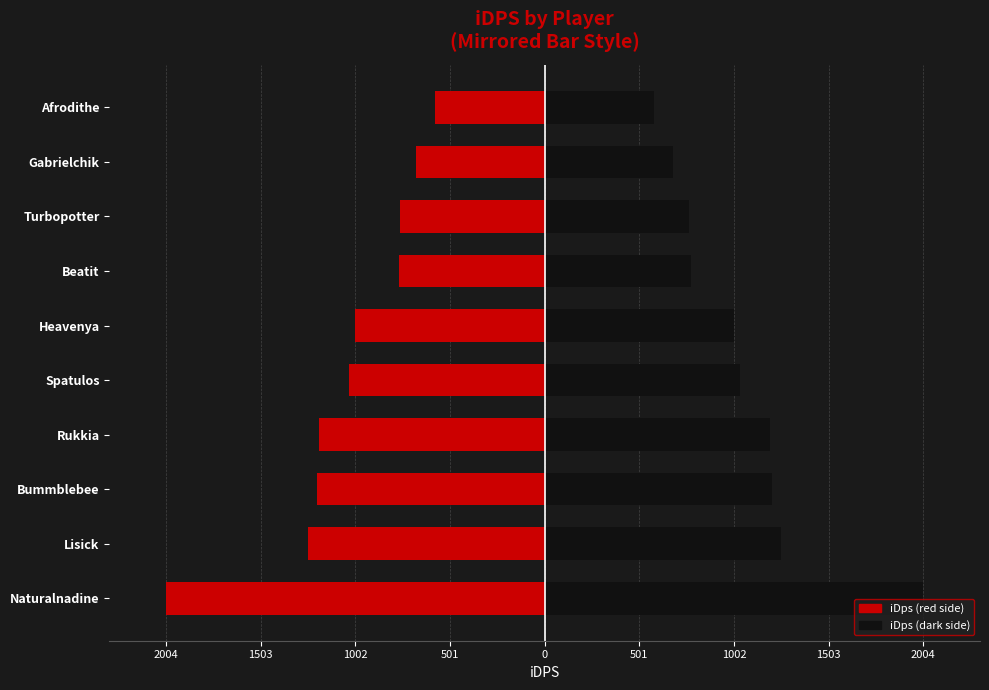

List the series in order of their peak value, lowest first.

iDps (left), iDps (right)